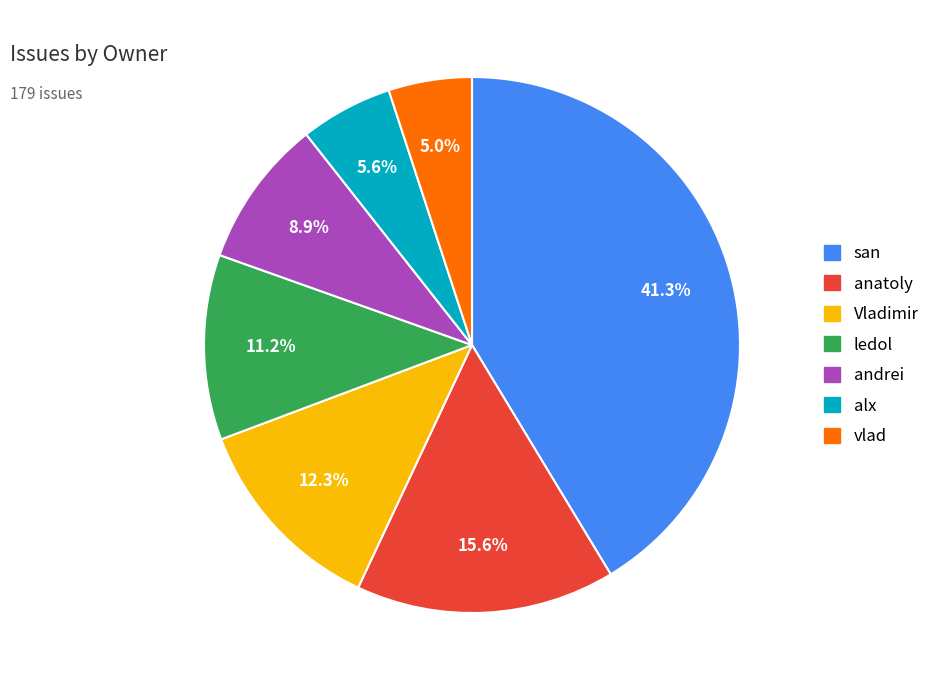

How many segments does this pie chart have?

7